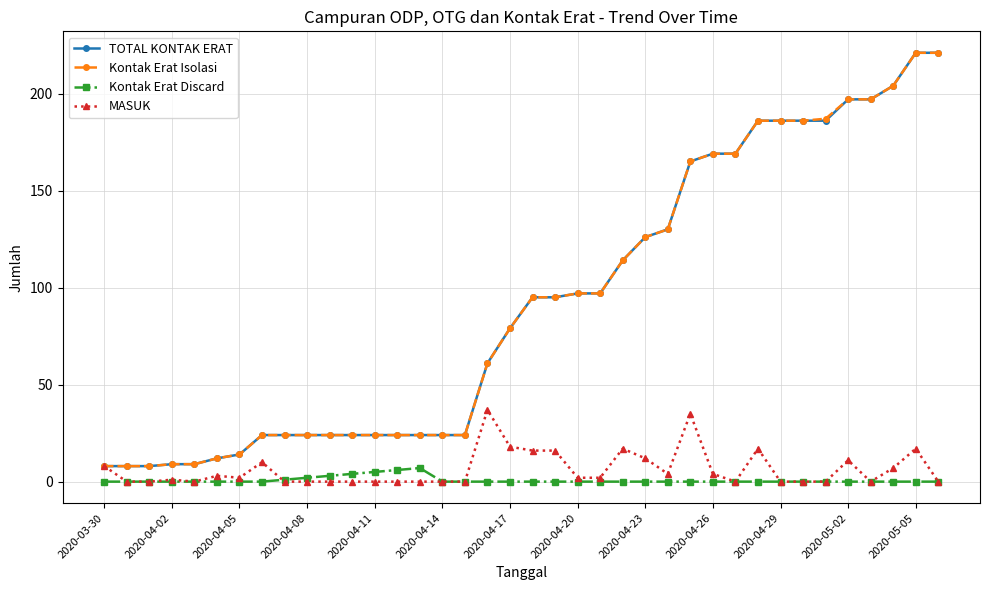

True or false: Kontak Erat Discard and Kontak Erat Isolasi intersect in this chart.

False